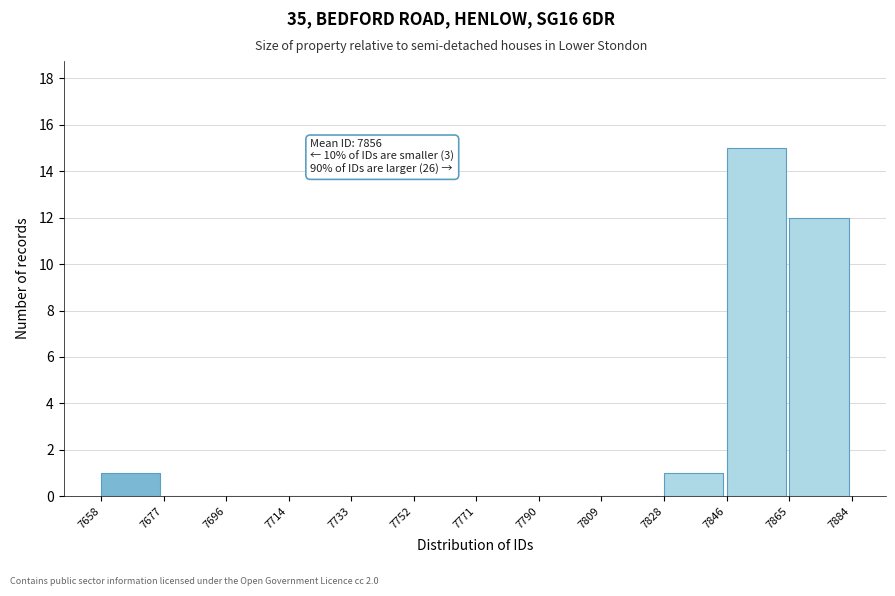

Over which range of the x-axis is the bar tallest?

7846 to 7865